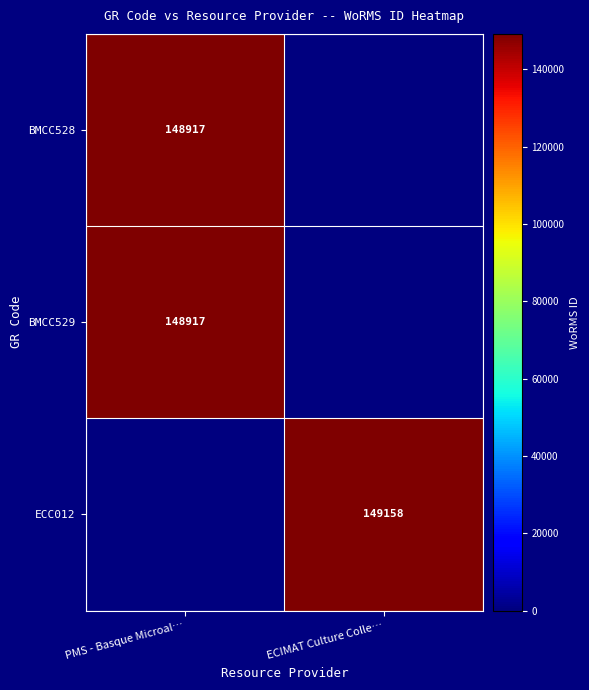

The ECC012 series shows 149158 at ECIMAT Culture Colle…. True or false?

True